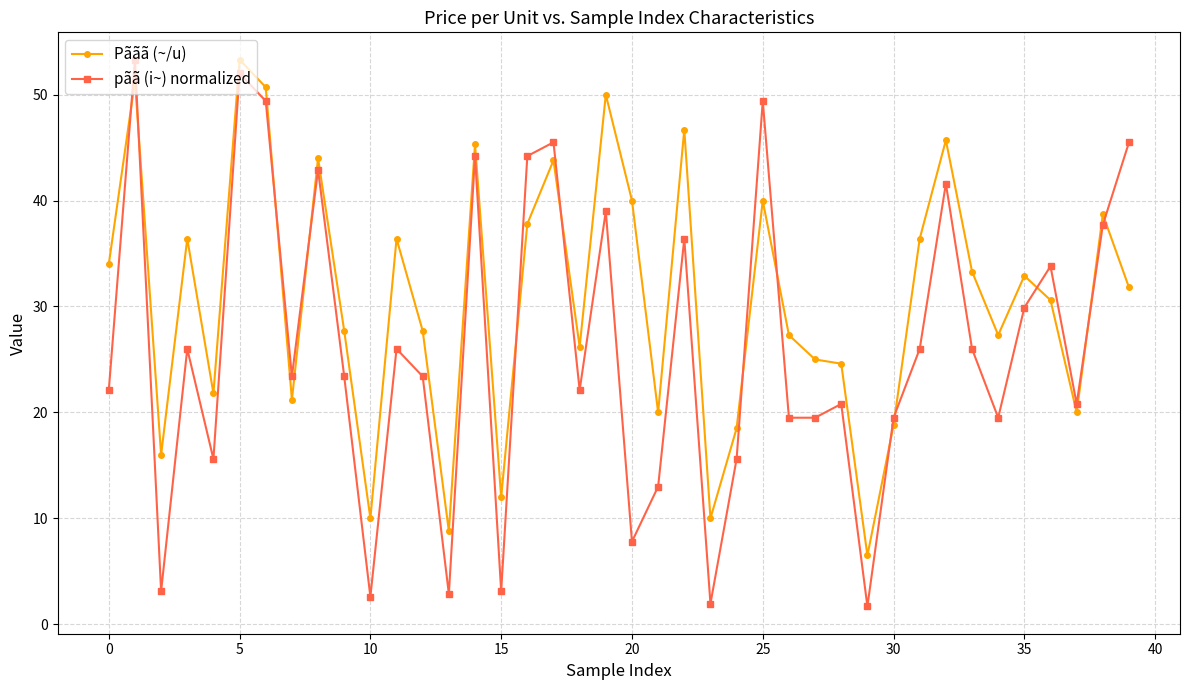

Which series has the largest range (max minus min)?

pãã (i~) normalized